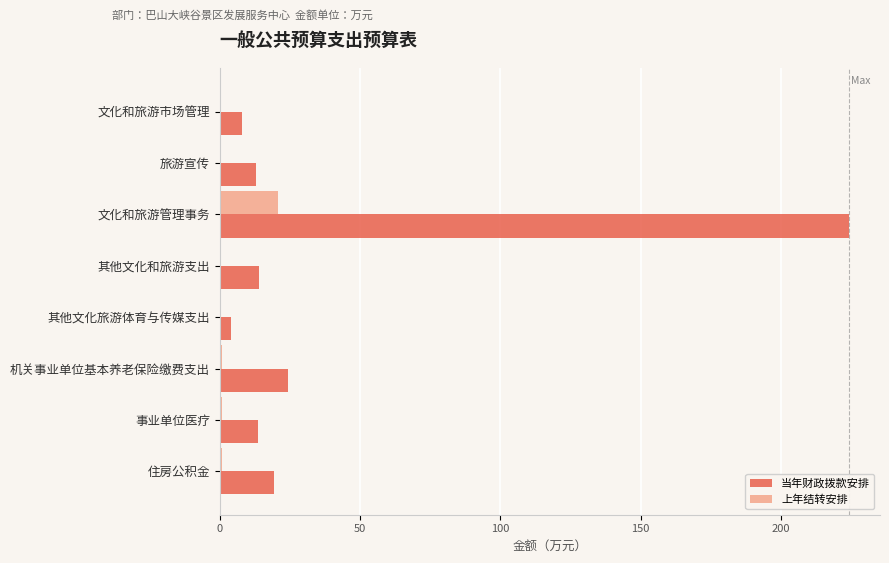

Which series has the largest total across all categories?

当年财政拨款安排